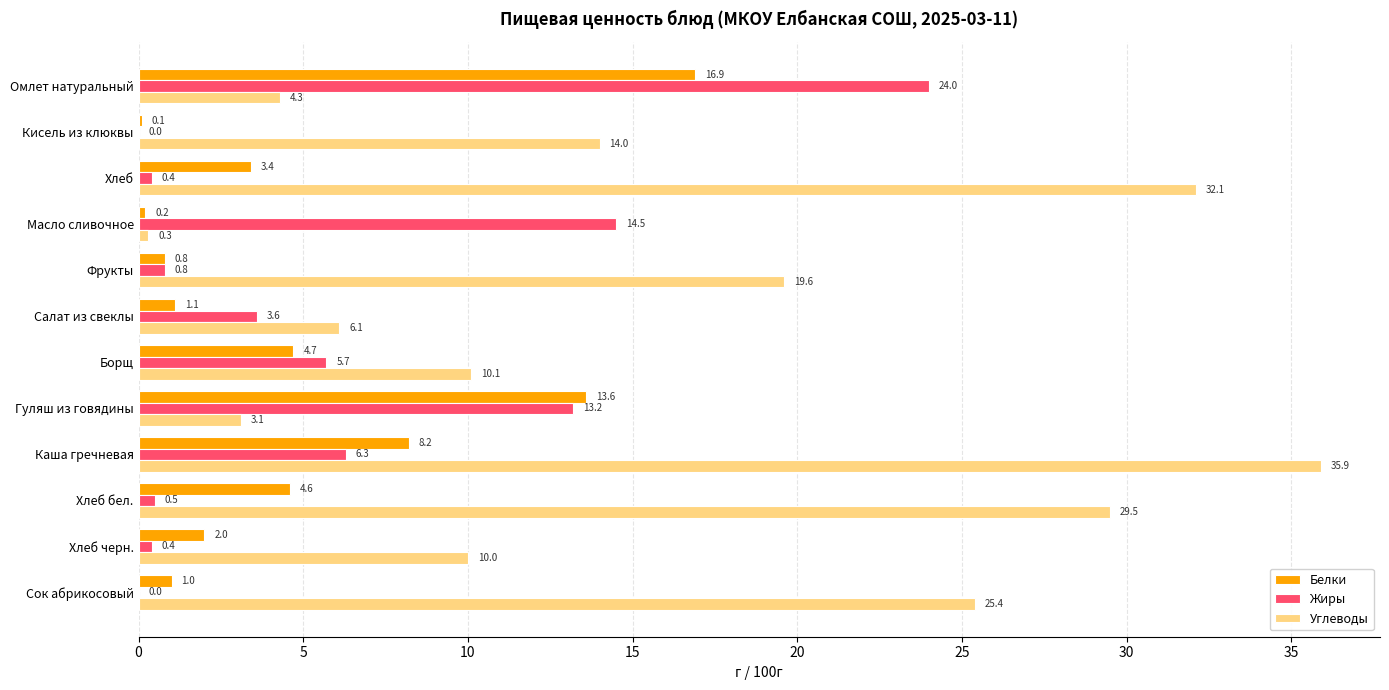

Between Кисель из клюквы and Хлеб черн., which series saw the biggest shift?

Углеводы